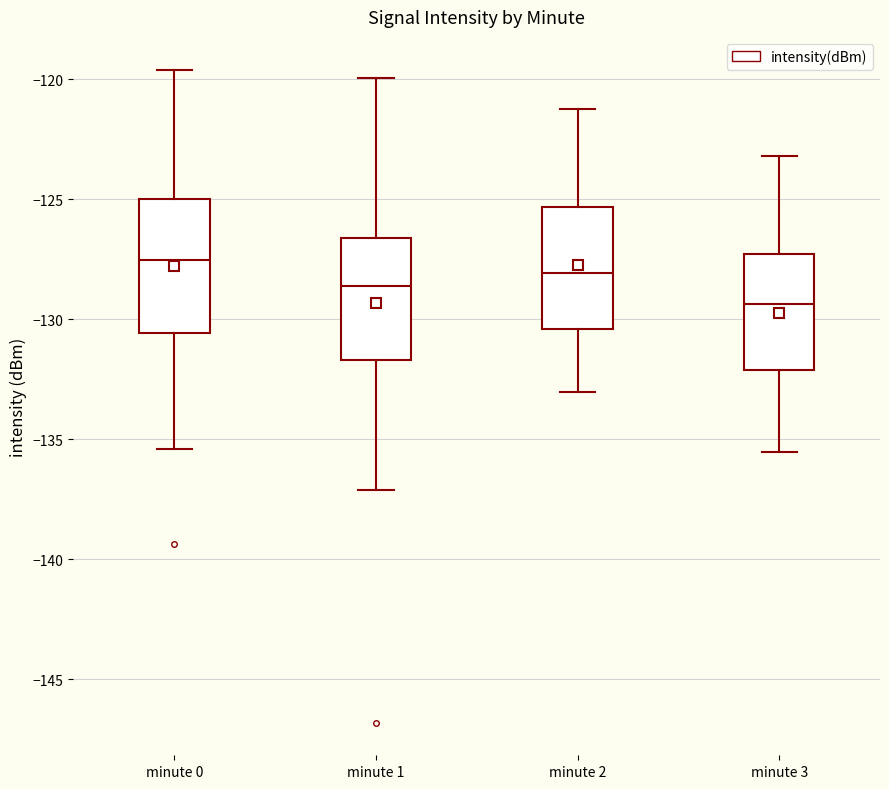

Reading left to right, transcribe this box plot: for each box, give where its median line is, the range the box spans, and where its two whiskers end, as read against the y-axis. The values are not printed on the chart, so give them approximately, as read against the axis.

minute 0: median -127.5, box -130.5 to -125.0, whiskers -135.5 to -119.5
minute 1: median -128.5, box -131.5 to -126.5, whiskers -137.0 to -120.0
minute 2: median -128.0, box -130.5 to -125.5, whiskers -133.0 to -121.0
minute 3: median -129.5, box -132.0 to -127.5, whiskers -135.5 to -123.0